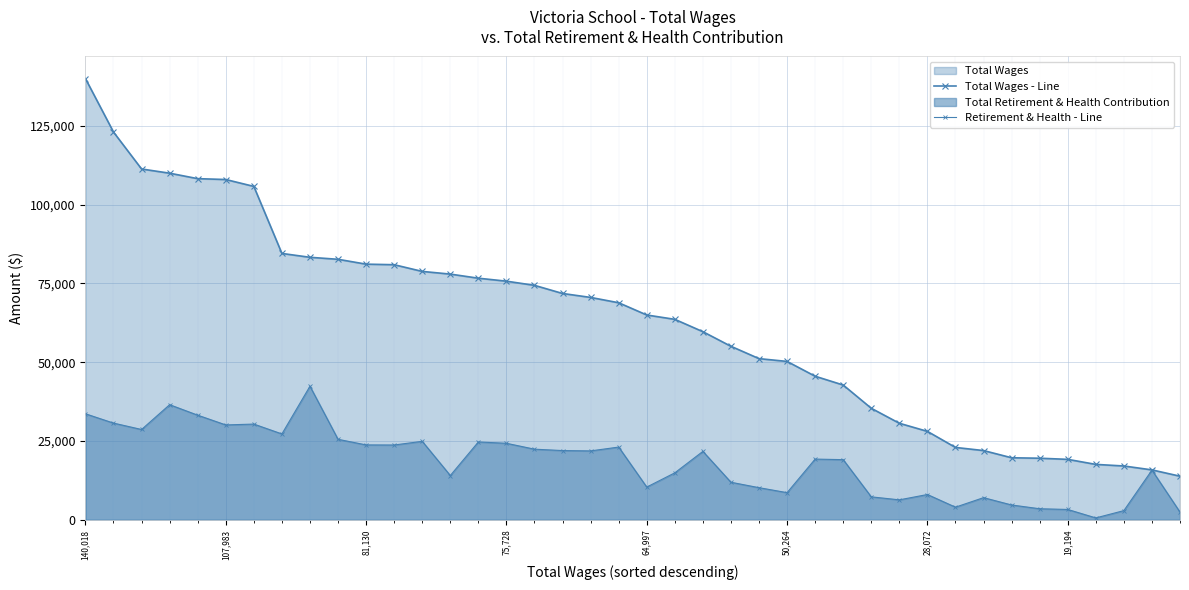

Which category has the lowest value in the Total Wages - Line series?

39